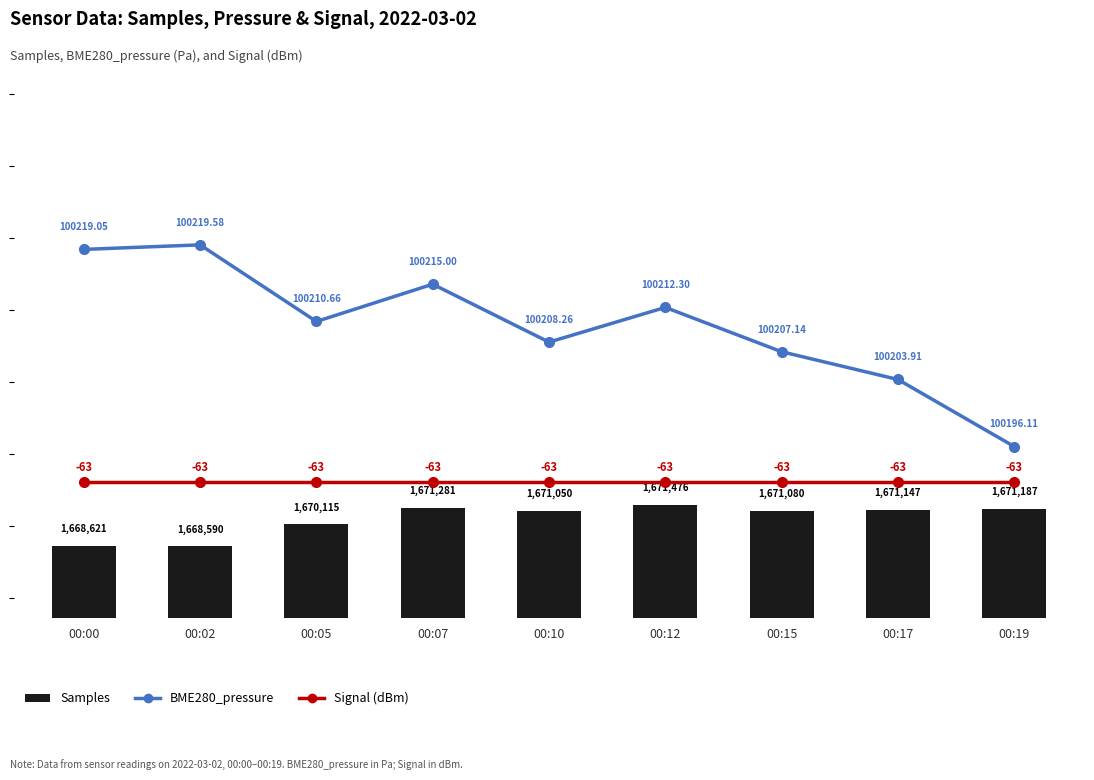

At which label does BME280_pressure reach its minimum?

00:19